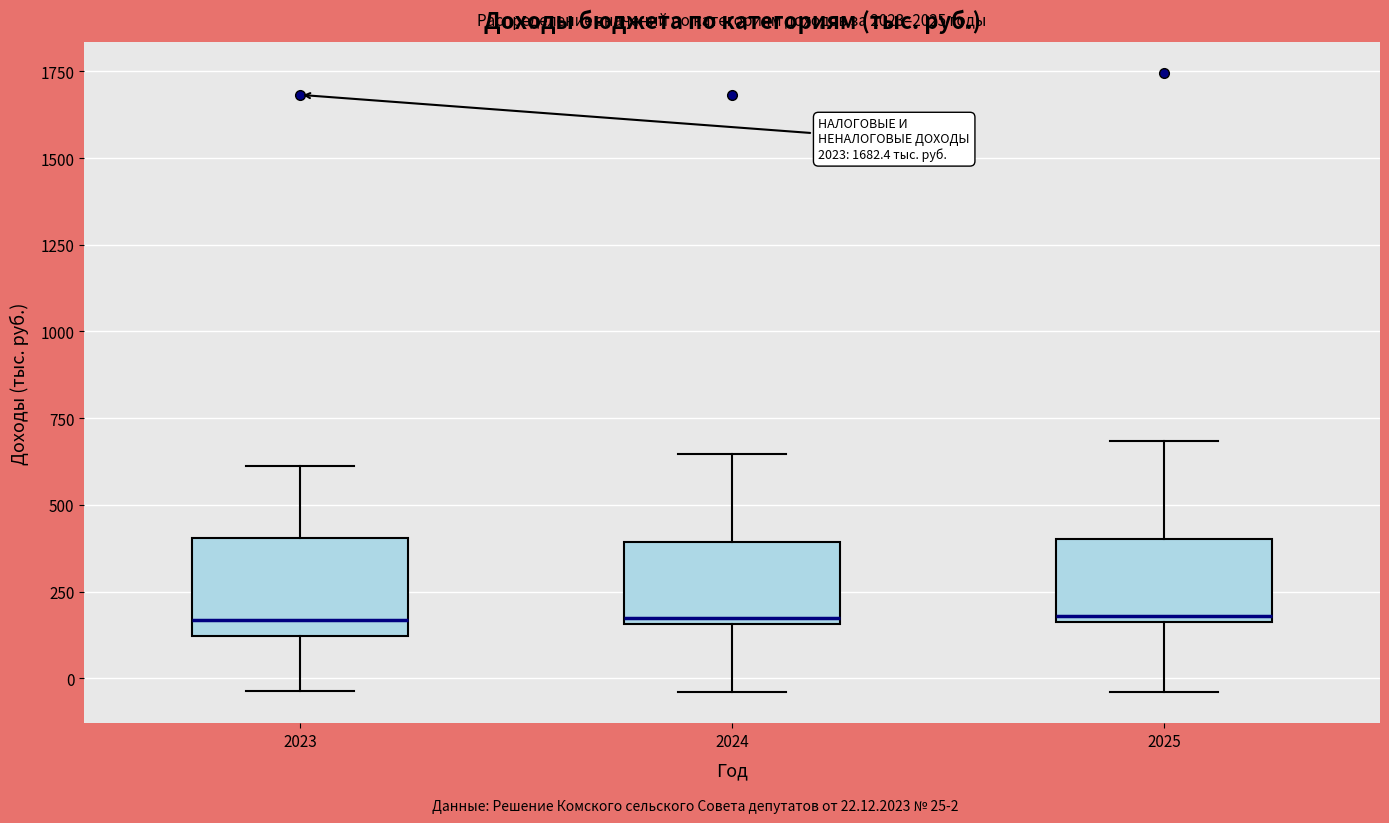

Where does the upper whisker of the box at x = 2024 end on the y-axis? The values are not printed on the chart, so give them approximately, as read against the axis.

650